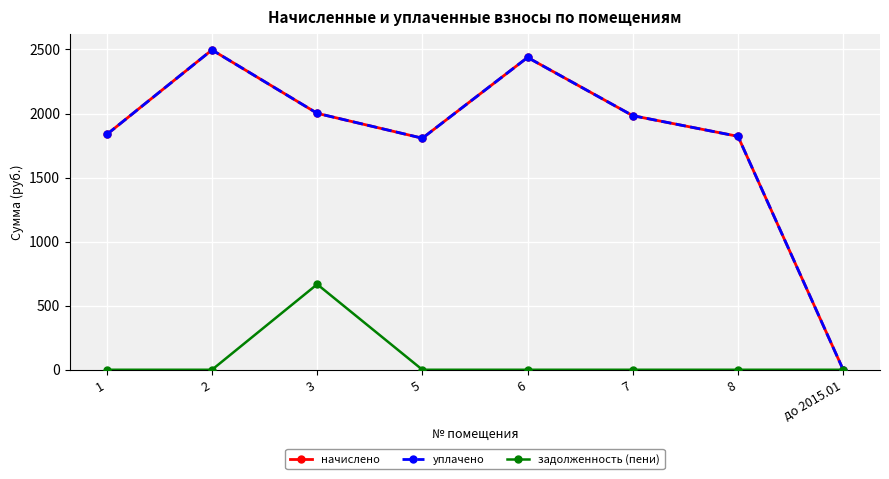

At how many categories does at least one series exceed 1407?

7